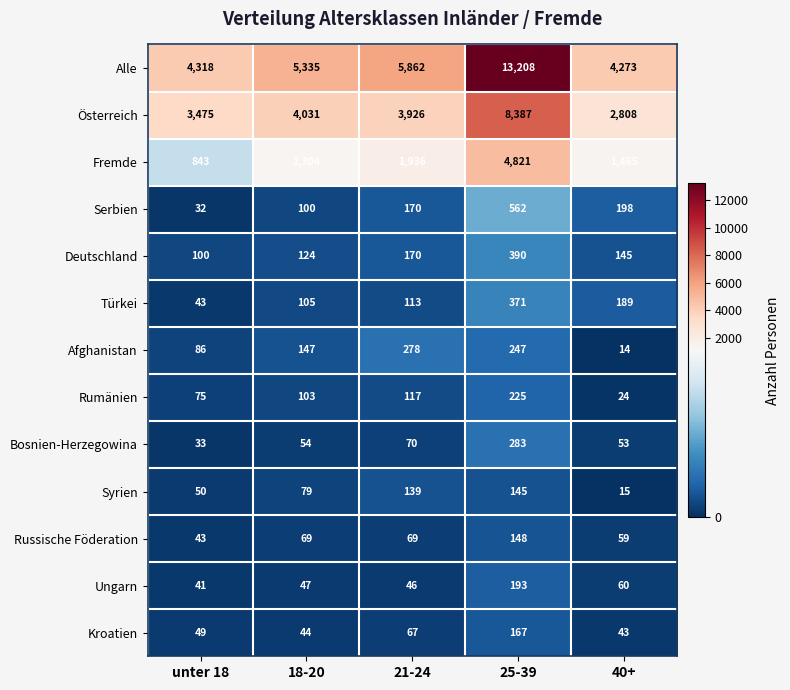

What is the greatest value displayed?

13208